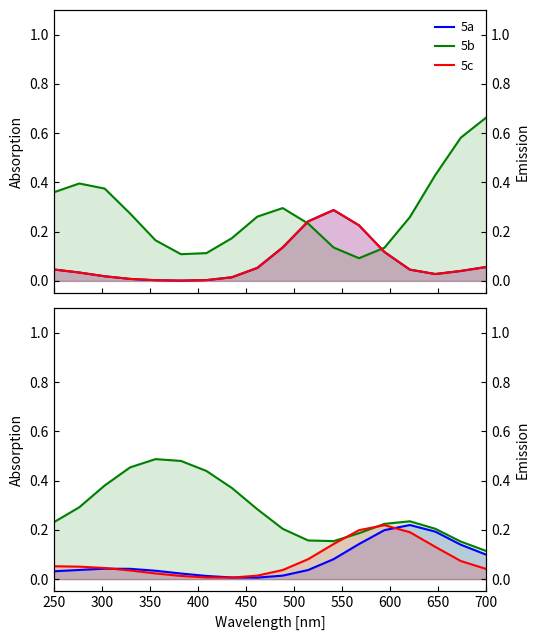

Is the value of 5c at 400 greater than the value of 5a at 12?

No